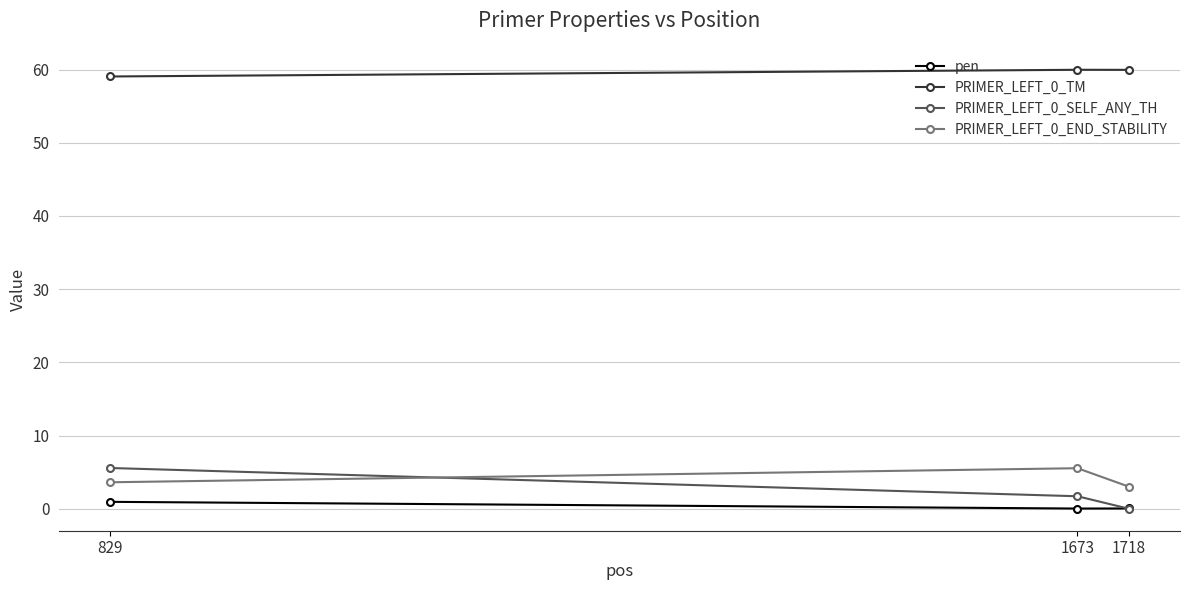

What is the maximum value for PRIMER_LEFT_0_TM?

60.0